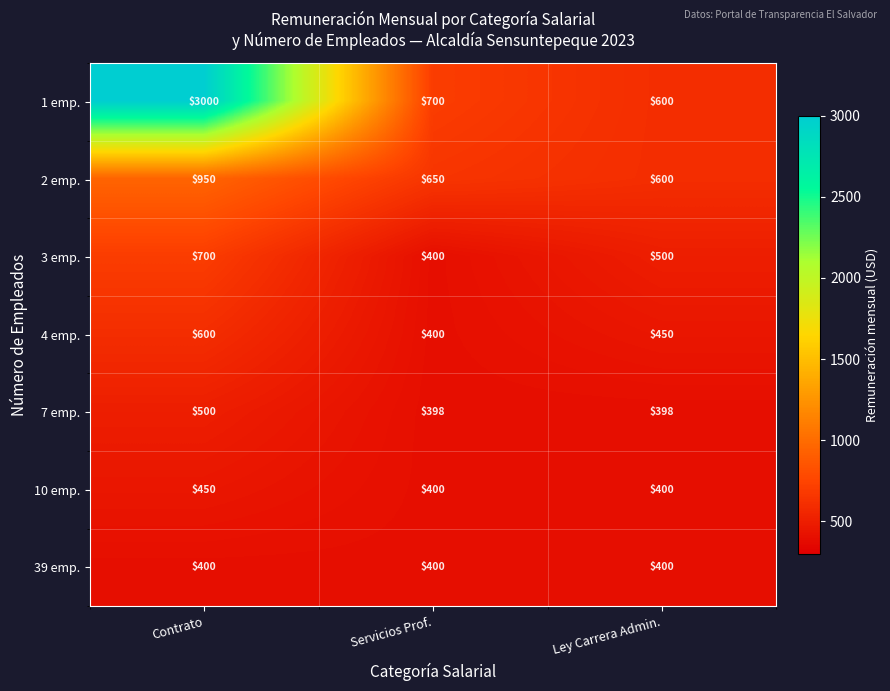

What is the greatest value displayed?

3000